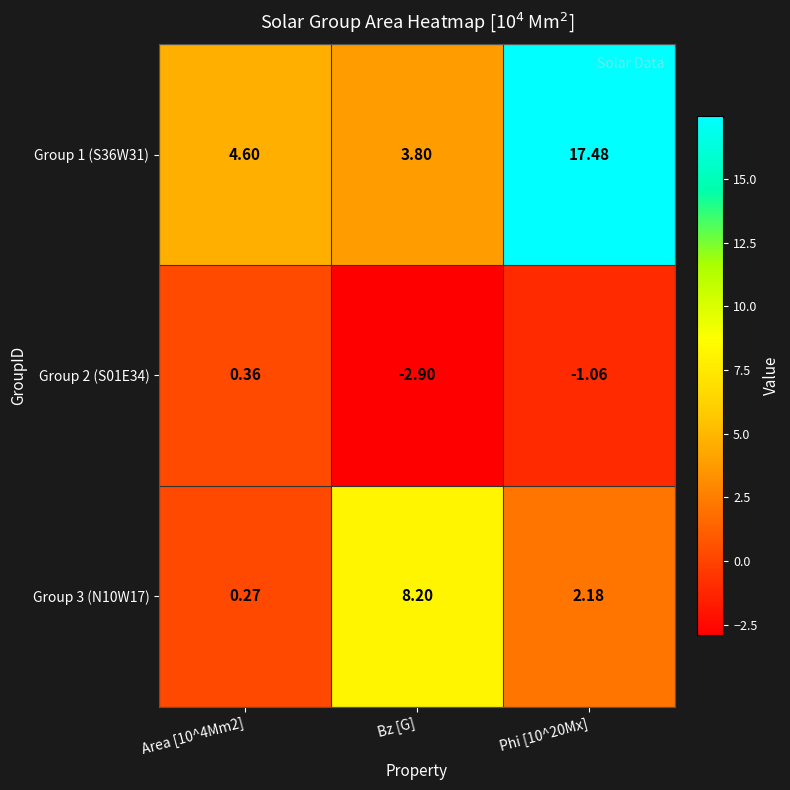

At Area [10^4Mm2], list the series in order from smallest to largest.

Group 3 (N10W17), Group 2 (S01E34), Group 1 (S36W31)